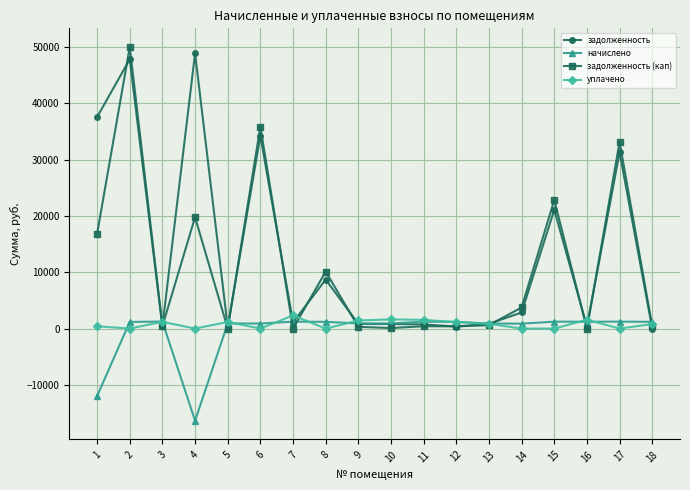

What is the smallest value displayed?

-16367.8